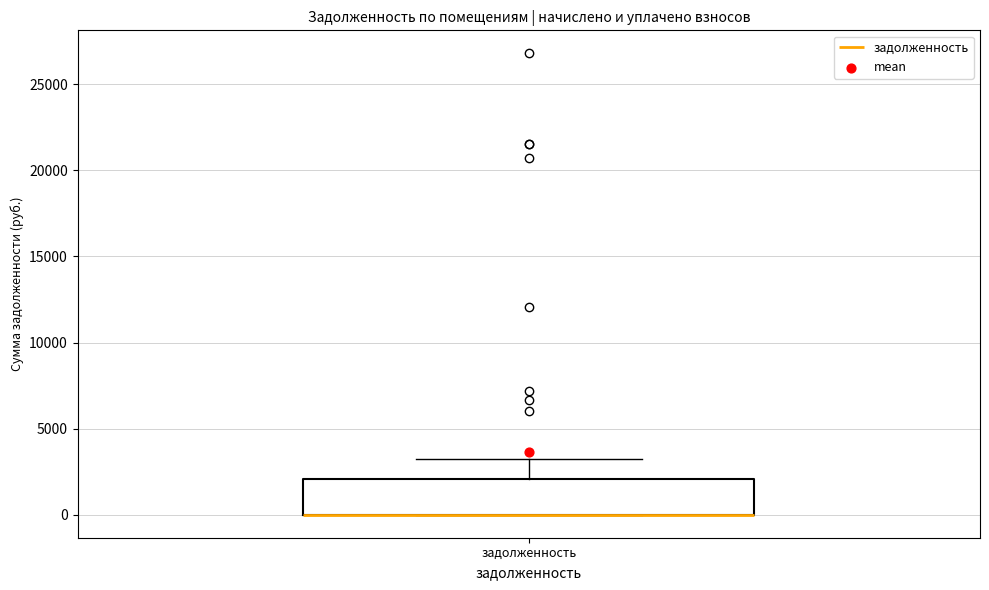

Transcribe this box plot: give where the median line is, the range the box spans, and where the two whiskers end, as read against the y-axis. The values are not printed on the chart, so give them approximately, as read against the axis.

median 0 (drawn on the box's lower edge), box 0 to 2000, whiskers 0 to 3000